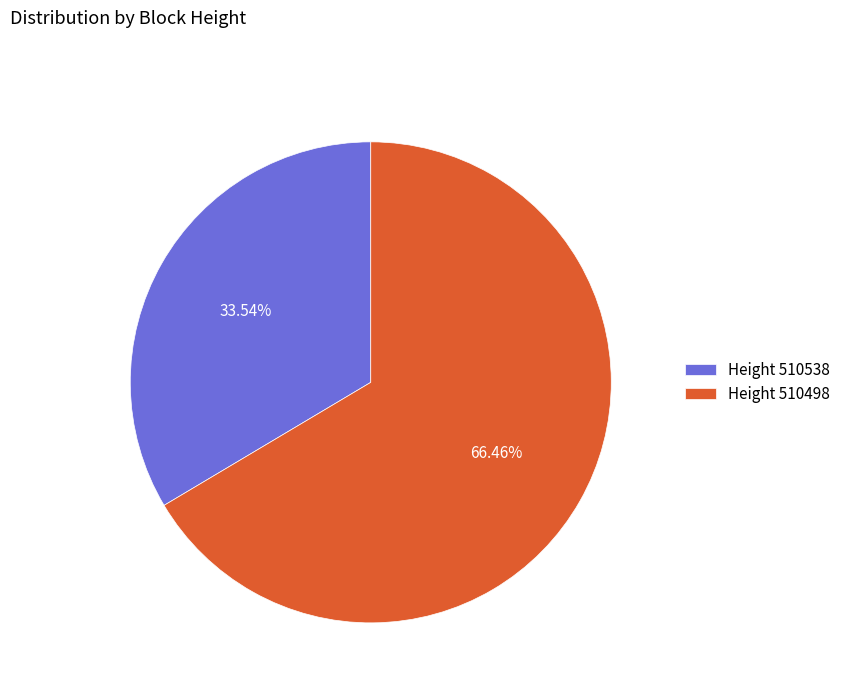

Which has a higher value, Height 510498 or Height 510538?

Height 510498